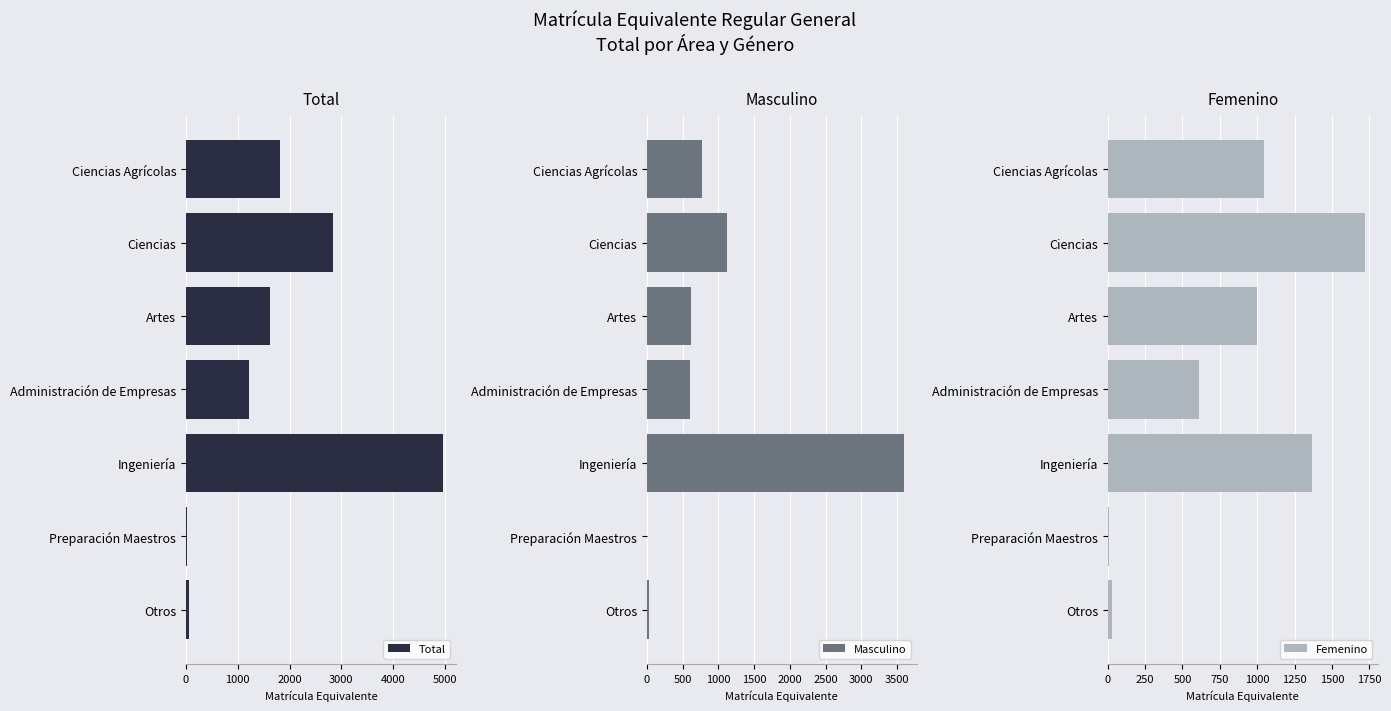

Which series has the largest total across all categories?

Total